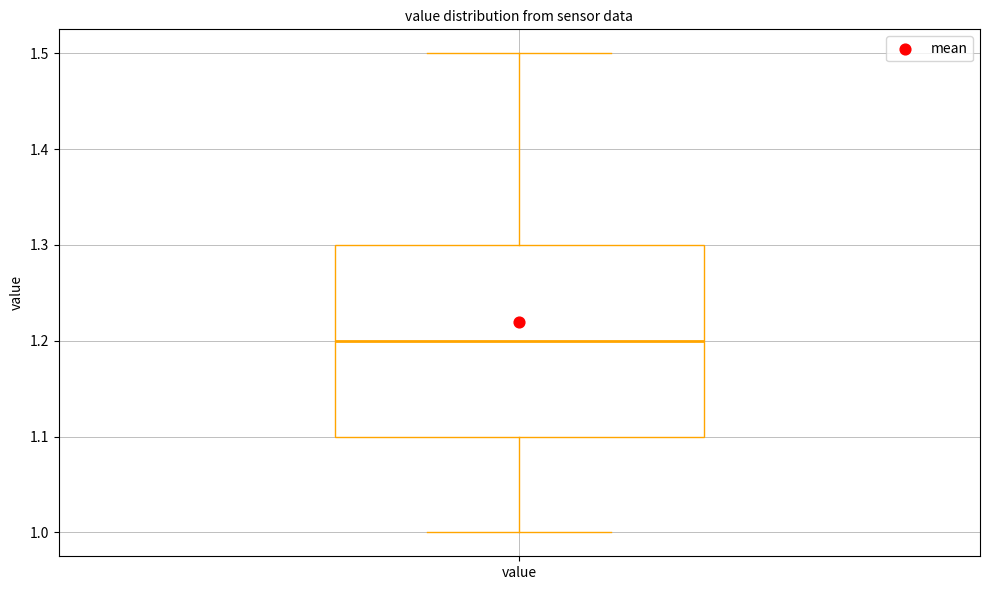

Where does the lower whisker of the box for value end on the y-axis? The values are not printed on the chart, so give them approximately, as read against the axis.

1.0